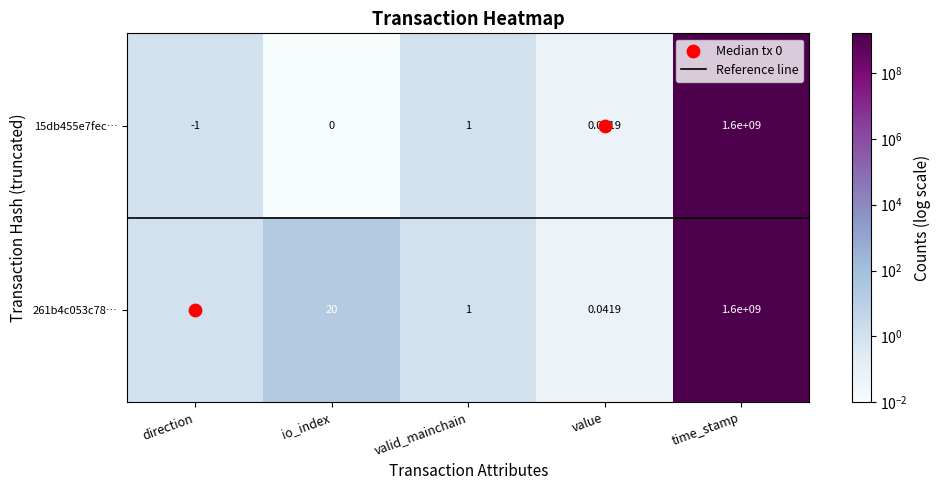

Which category has the lowest value across all series?

direction